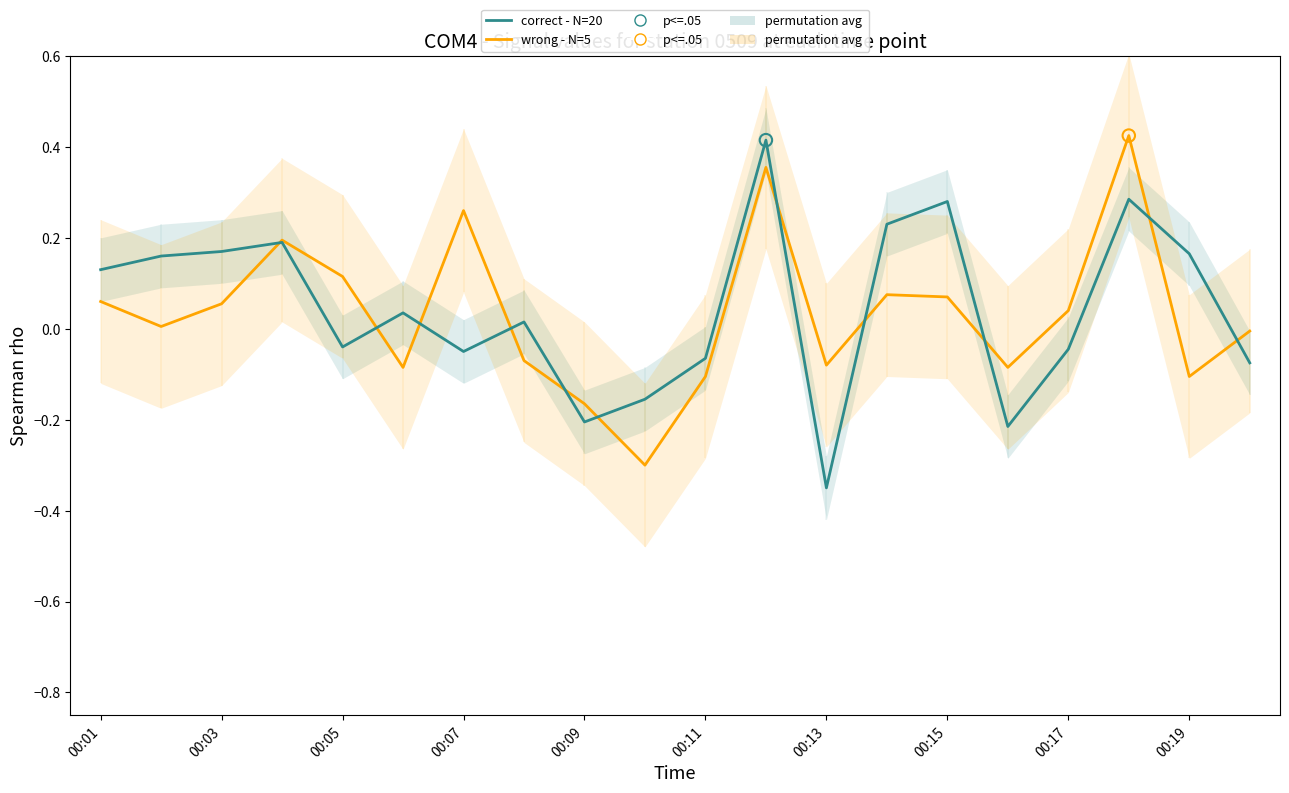

Which series reaches the maximum Y coordinate?

wrong - N=5